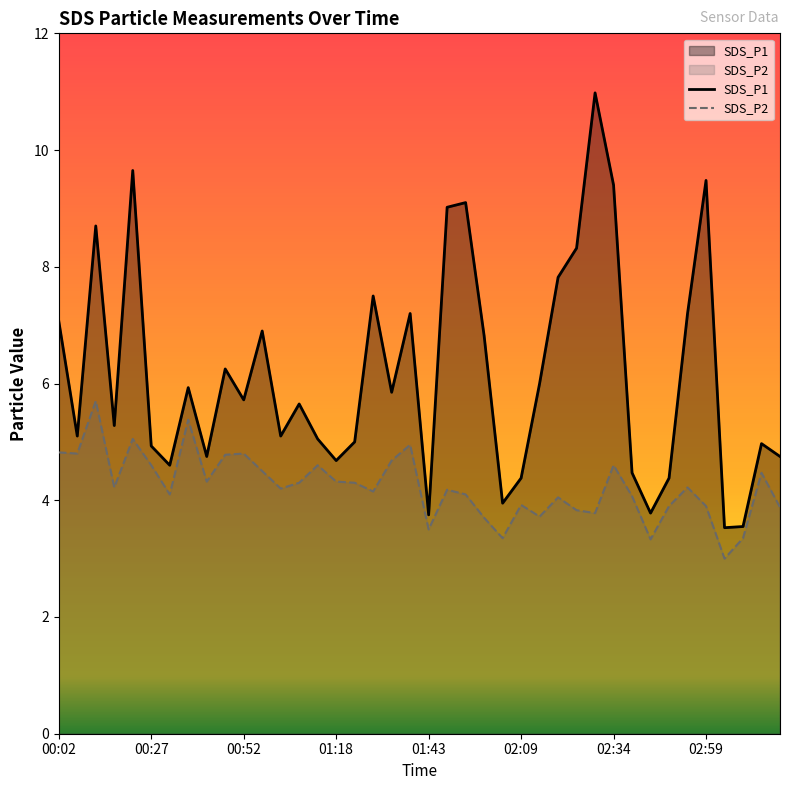

The value of SDS_P1 at 23 is 11.4. True or false?

False